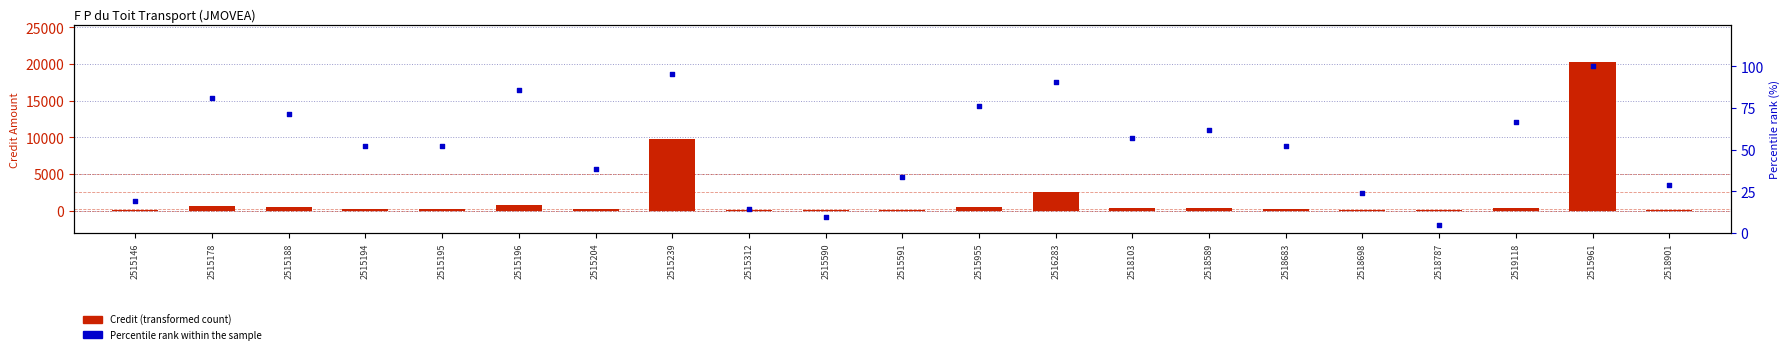

At how many categories does at least one series exceed 18848?

1